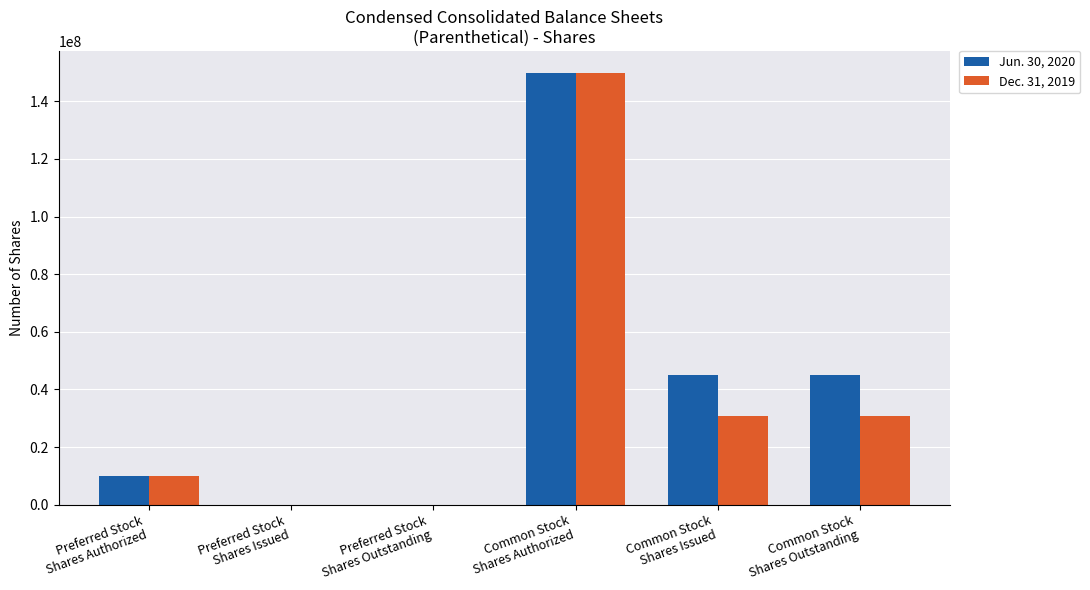

The value of Dec. 31, 2019 at Common Stock
Shares Authorized is 210140087. True or false?

False